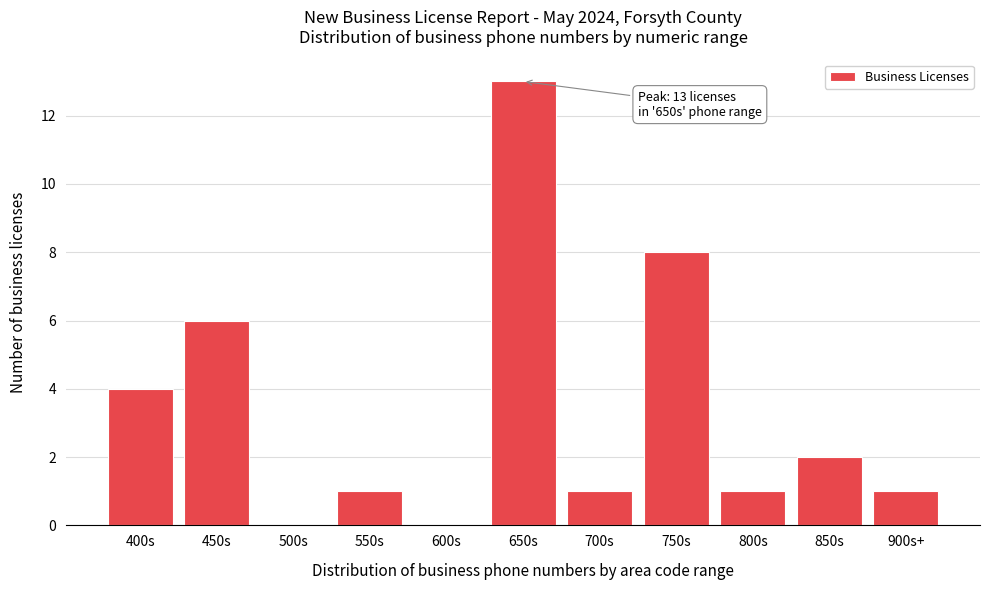

Reading right to left, list all the values displayed in this chart.

900s+=1	850s=2	800s=1	750s=8	700s=1	650s=13	600s=0	550s=1	500s=0	450s=6	400s=4